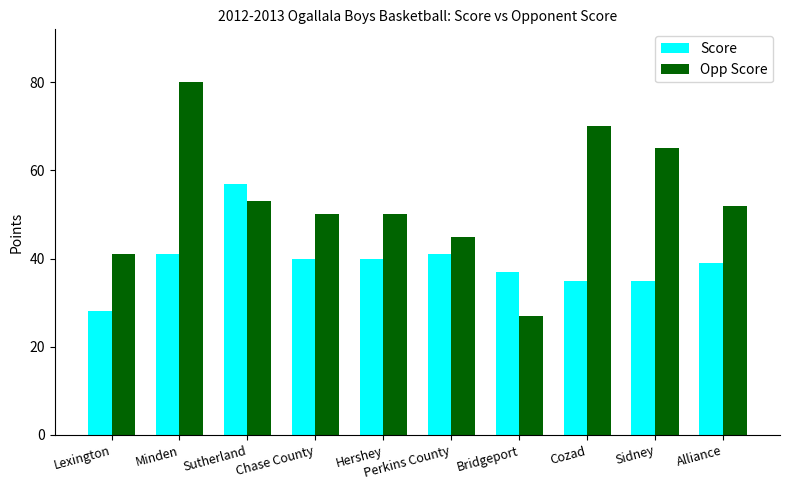

Which category has the highest value across all series?

Minden